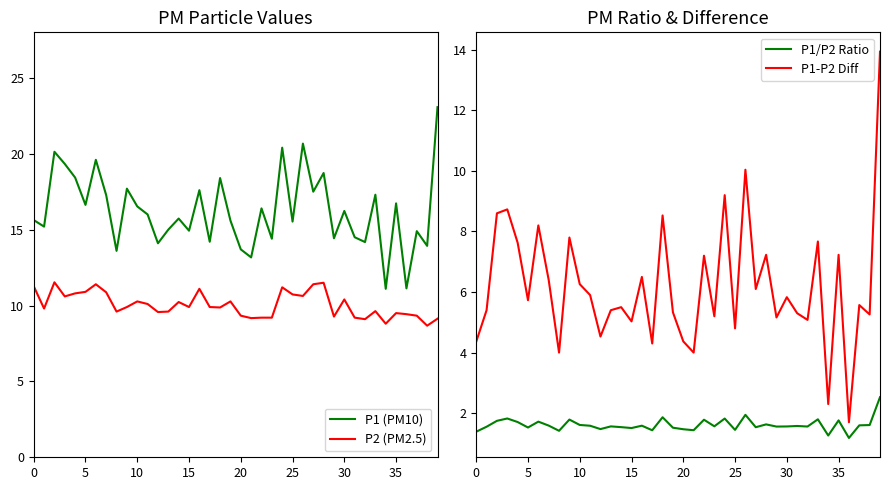

What is the difference between the maximum and minimum values in the P1-P2 Diff series?

12.2